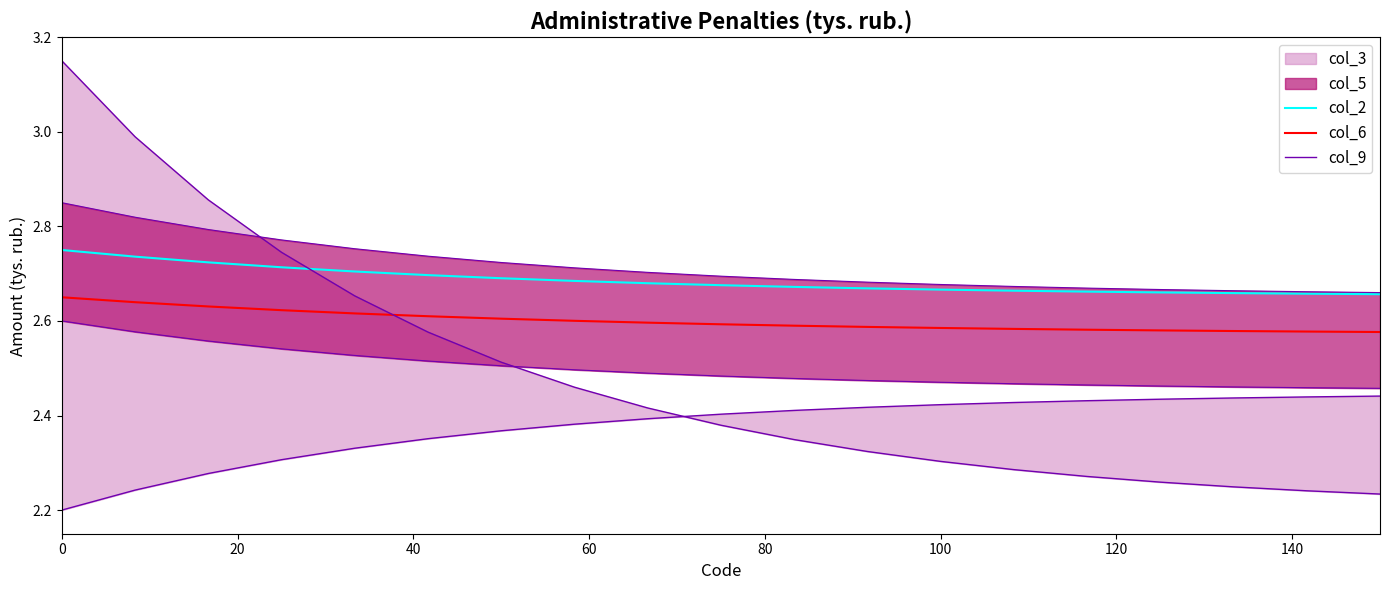

True or false: col_2 has more than 2 interior local peaks.

False